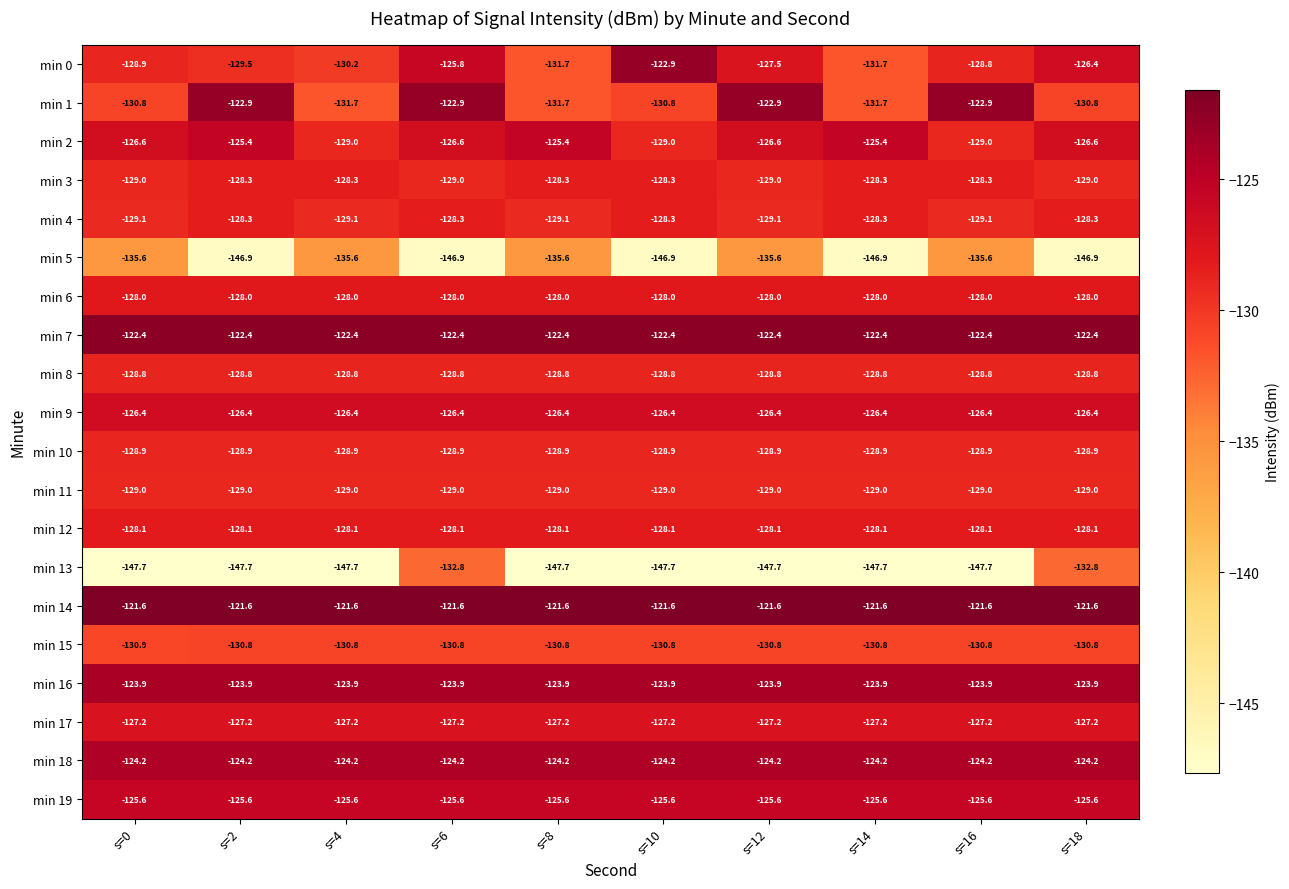

How many distinct data groups are displayed?

20